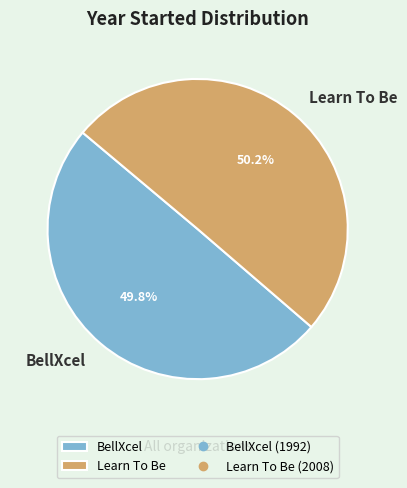

Is there any slice that represents more than half of the pie?

Yes